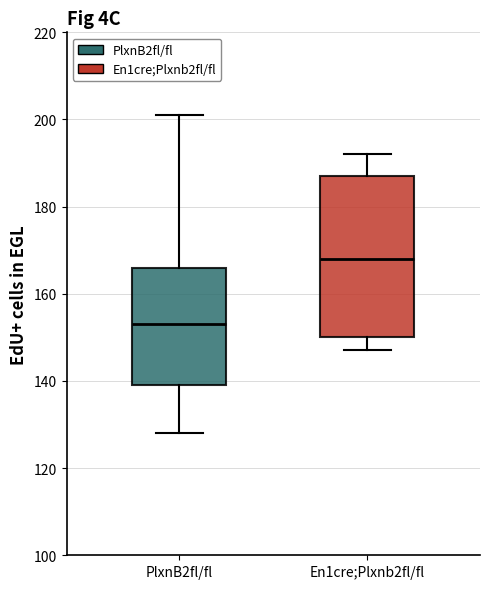

Where does the lower whisker of the box for PlxnB2fl/fl end on the y-axis? The values are not printed on the chart, so give them approximately, as read against the axis.

128